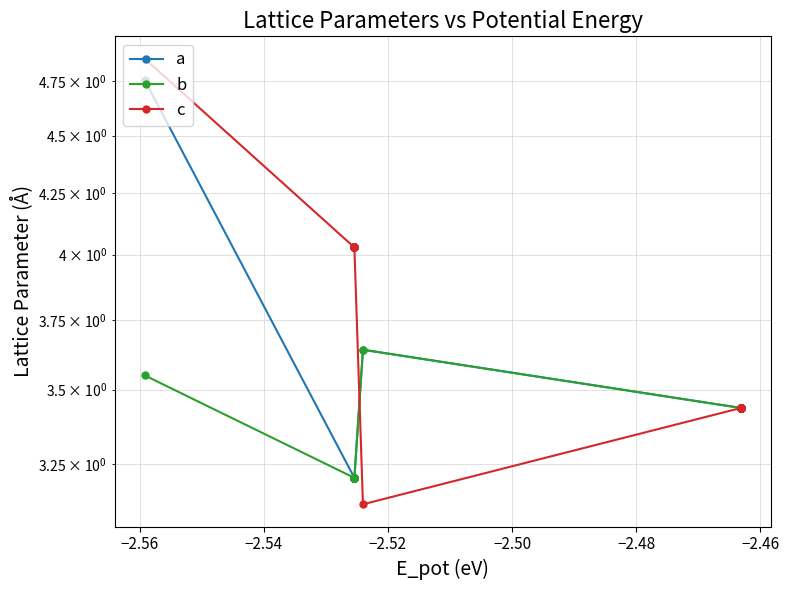

What are all the series names shown in the legend?

a, b, c